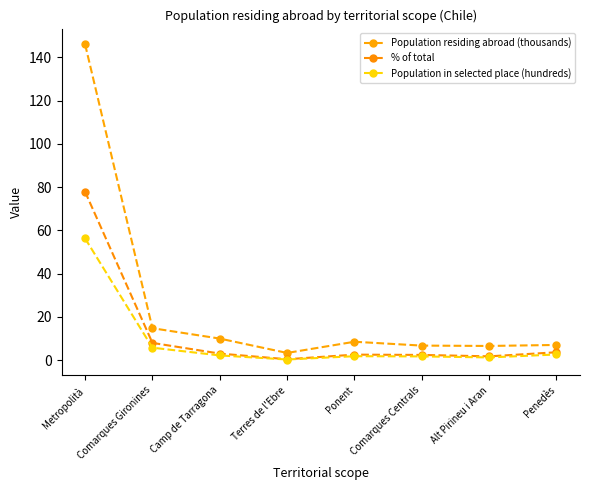

Which series changed the most between Comarques Centrals and Alt Pirineu i Aran?

% of total